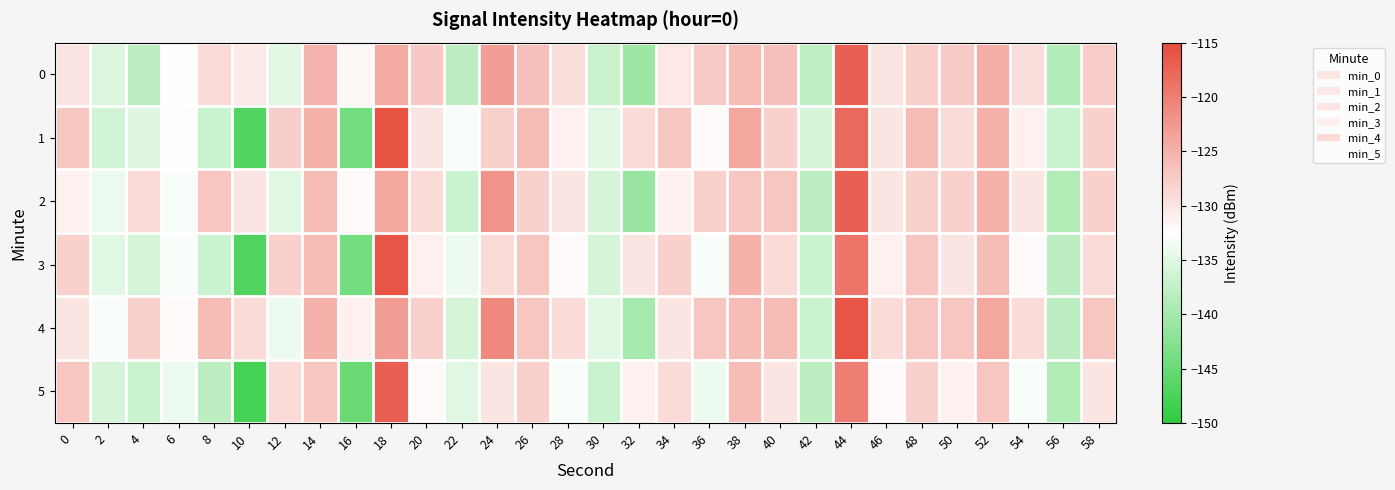

How many data points in 2 are above -129?

13